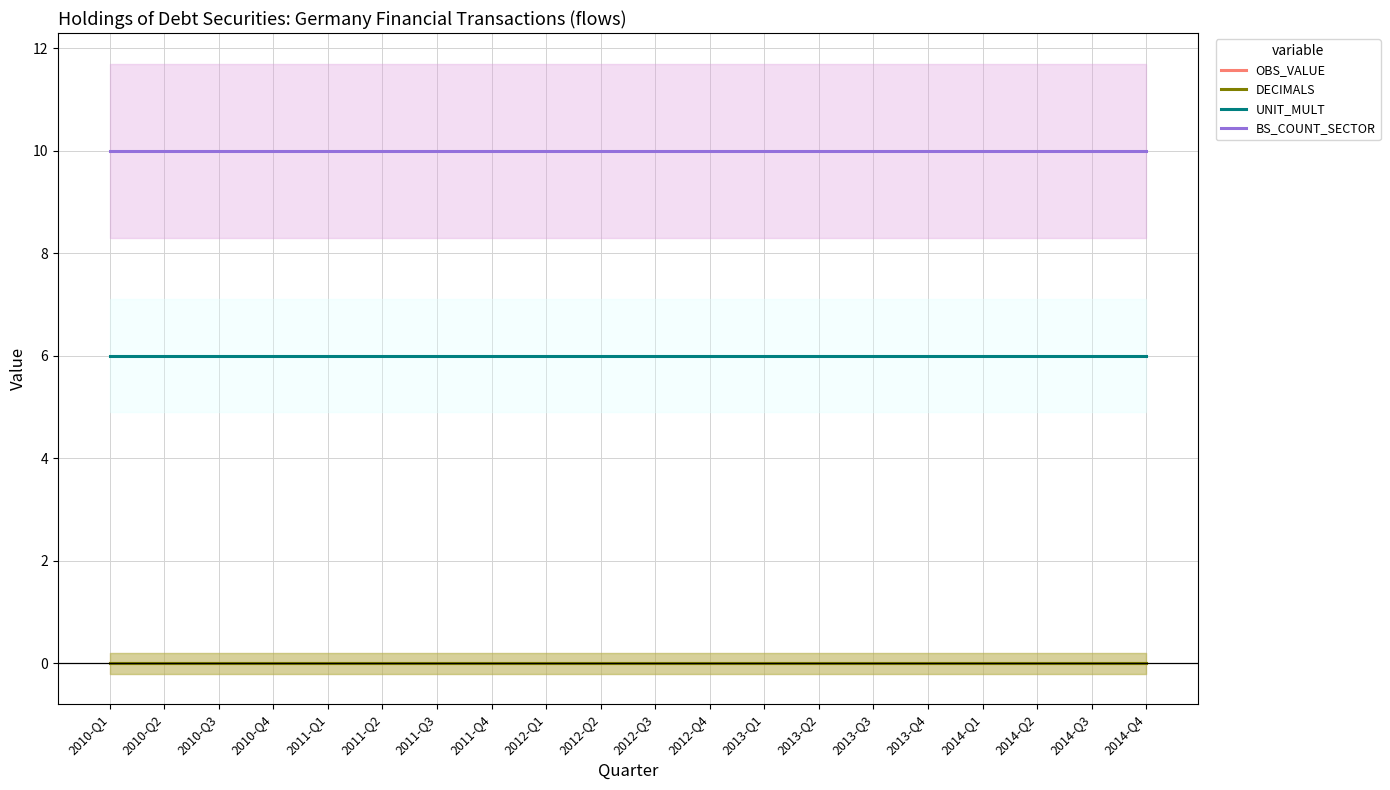

The value of OBS_VALUE at 2013-Q2 is 0. True or false?

True